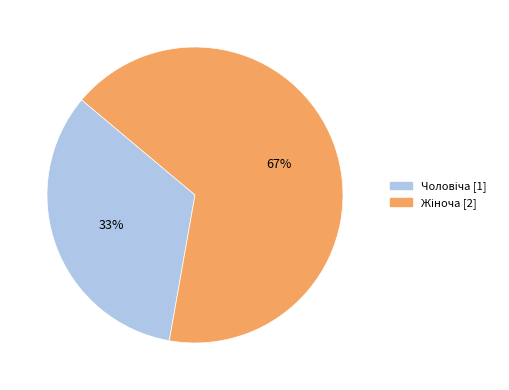

Is there a majority slice in this chart?

Yes